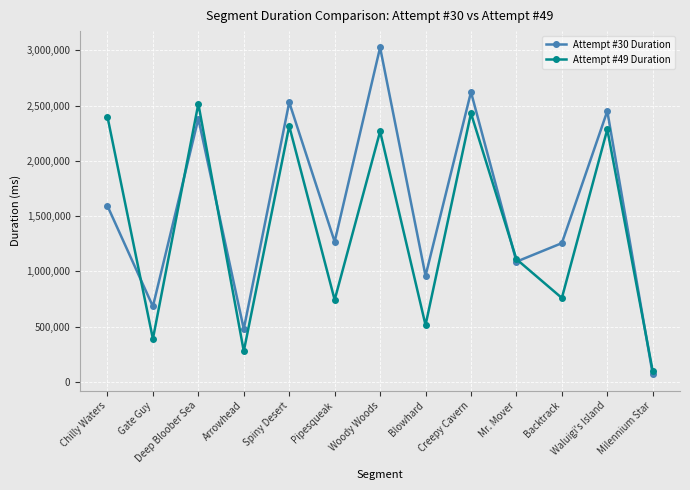

True or false: Attempt #49 Duration has a value of 1457253 at Mr. Mover.

False